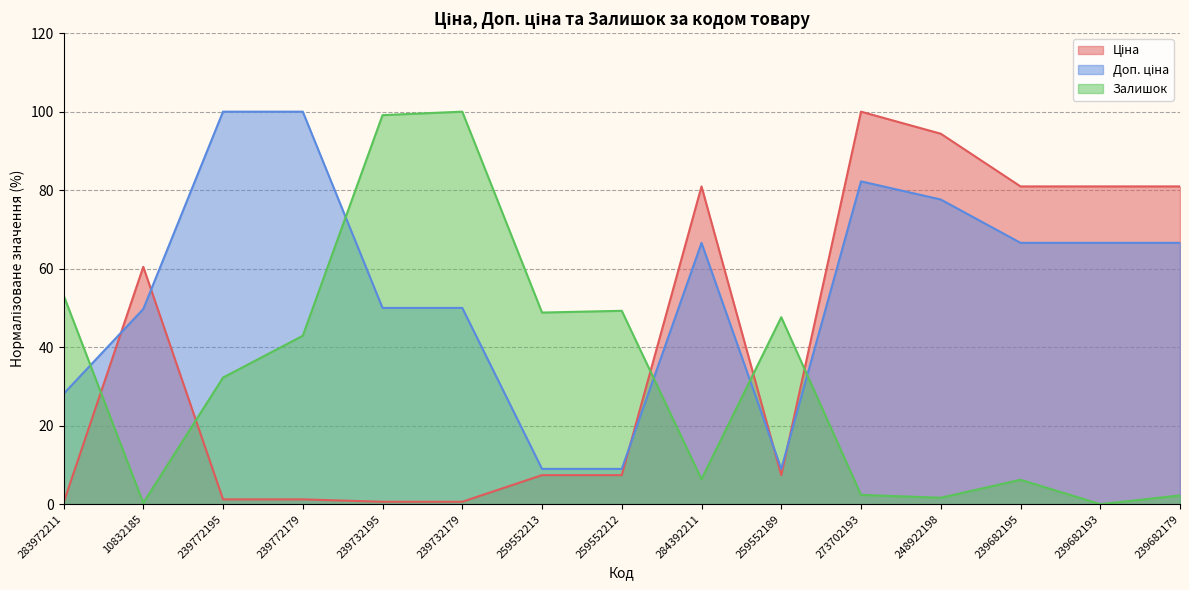

How many lines are shown in the chart?

3